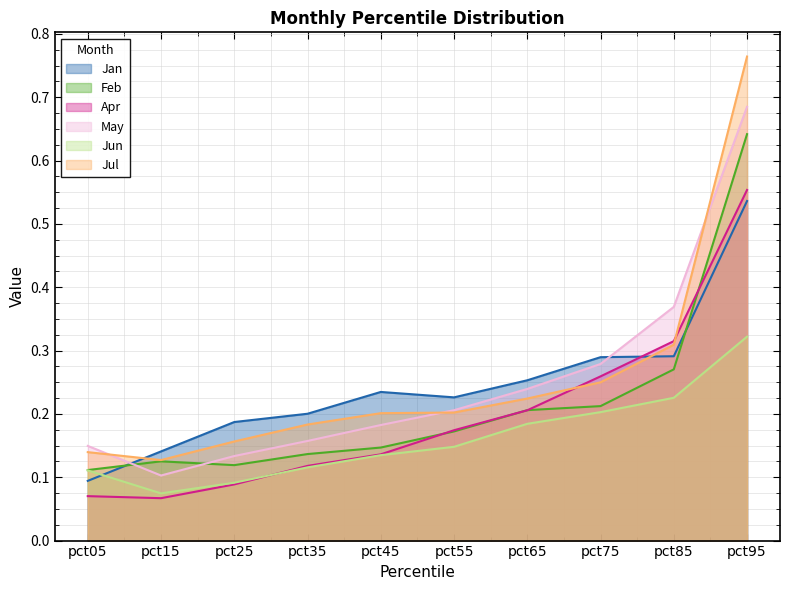

Reading left to right, extract all data points from this chart.

Jan: pct05=0.1	pct15=0.1	pct25=0.2	pct35=0.2	pct45=0.2	pct55=0.2	pct65=0.3	pct75=0.3	pct85=0.3	pct95=0.5
Feb: pct05=0.1	pct15=0.1	pct25=0.1	pct35=0.1	pct45=0.1	pct55=0.2	pct65=0.2	pct75=0.2	pct85=0.3	pct95=0.6
Apr: pct05=0.1	pct15=0.1	pct25=0.1	pct35=0.1	pct45=0.1	pct55=0.2	pct65=0.2	pct75=0.3	pct85=0.3	pct95=0.6
May: pct05=0.1	pct15=0.1	pct25=0.1	pct35=0.2	pct45=0.2	pct55=0.2	pct65=0.2	pct75=0.3	pct85=0.4	pct95=0.7
Jun: pct05=0.1	pct15=0.1	pct25=0.1	pct35=0.1	pct45=0.1	pct55=0.1	pct65=0.2	pct75=0.2	pct85=0.2	pct95=0.3
Jul: pct05=0.1	pct15=0.1	pct25=0.2	pct35=0.2	pct45=0.2	pct55=0.2	pct65=0.2	pct75=0.2	pct85=0.3	pct95=0.8